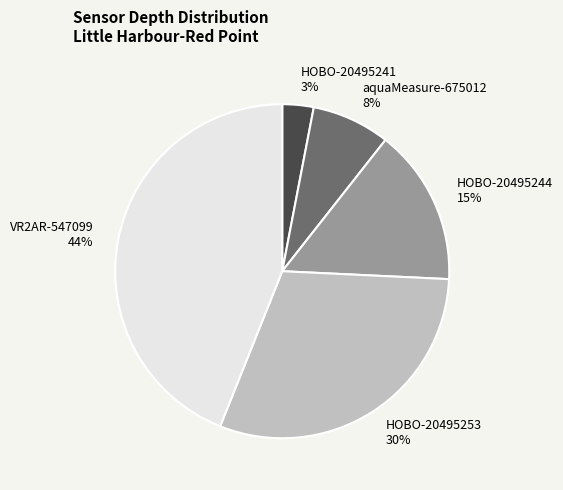

Approximately how many times larger is the value at HOBO-20495244 compared to HOBO-20495241?

5.0